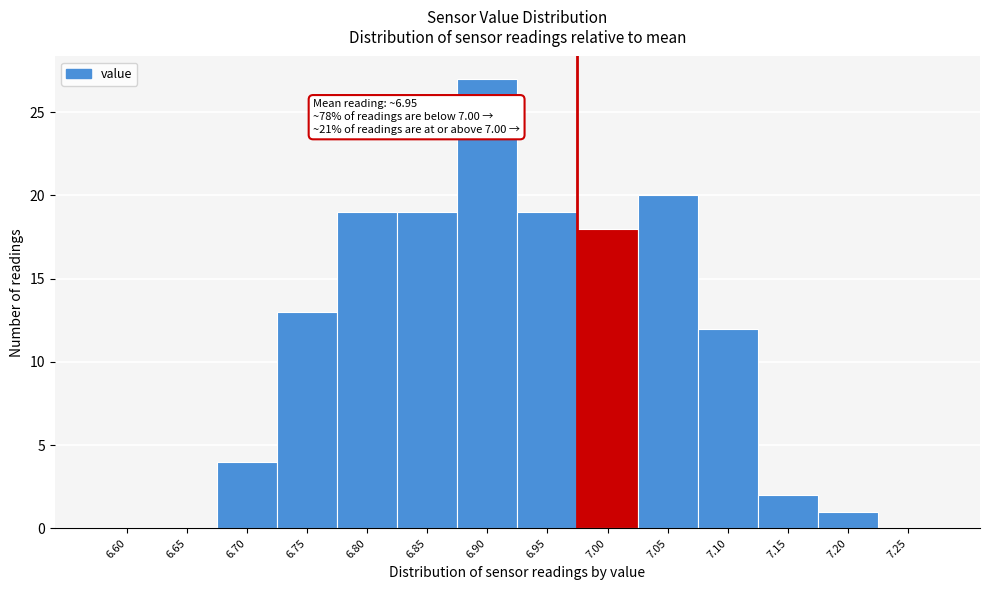

Reading left to right, list all the values displayed in this chart.

6.60=0	6.65=0	6.70=4	6.75=13	6.80=19	6.85=19	6.90=27	6.95=19	7.00=18	7.05=20	7.10=12	7.15=2	7.20=1	7.25=0